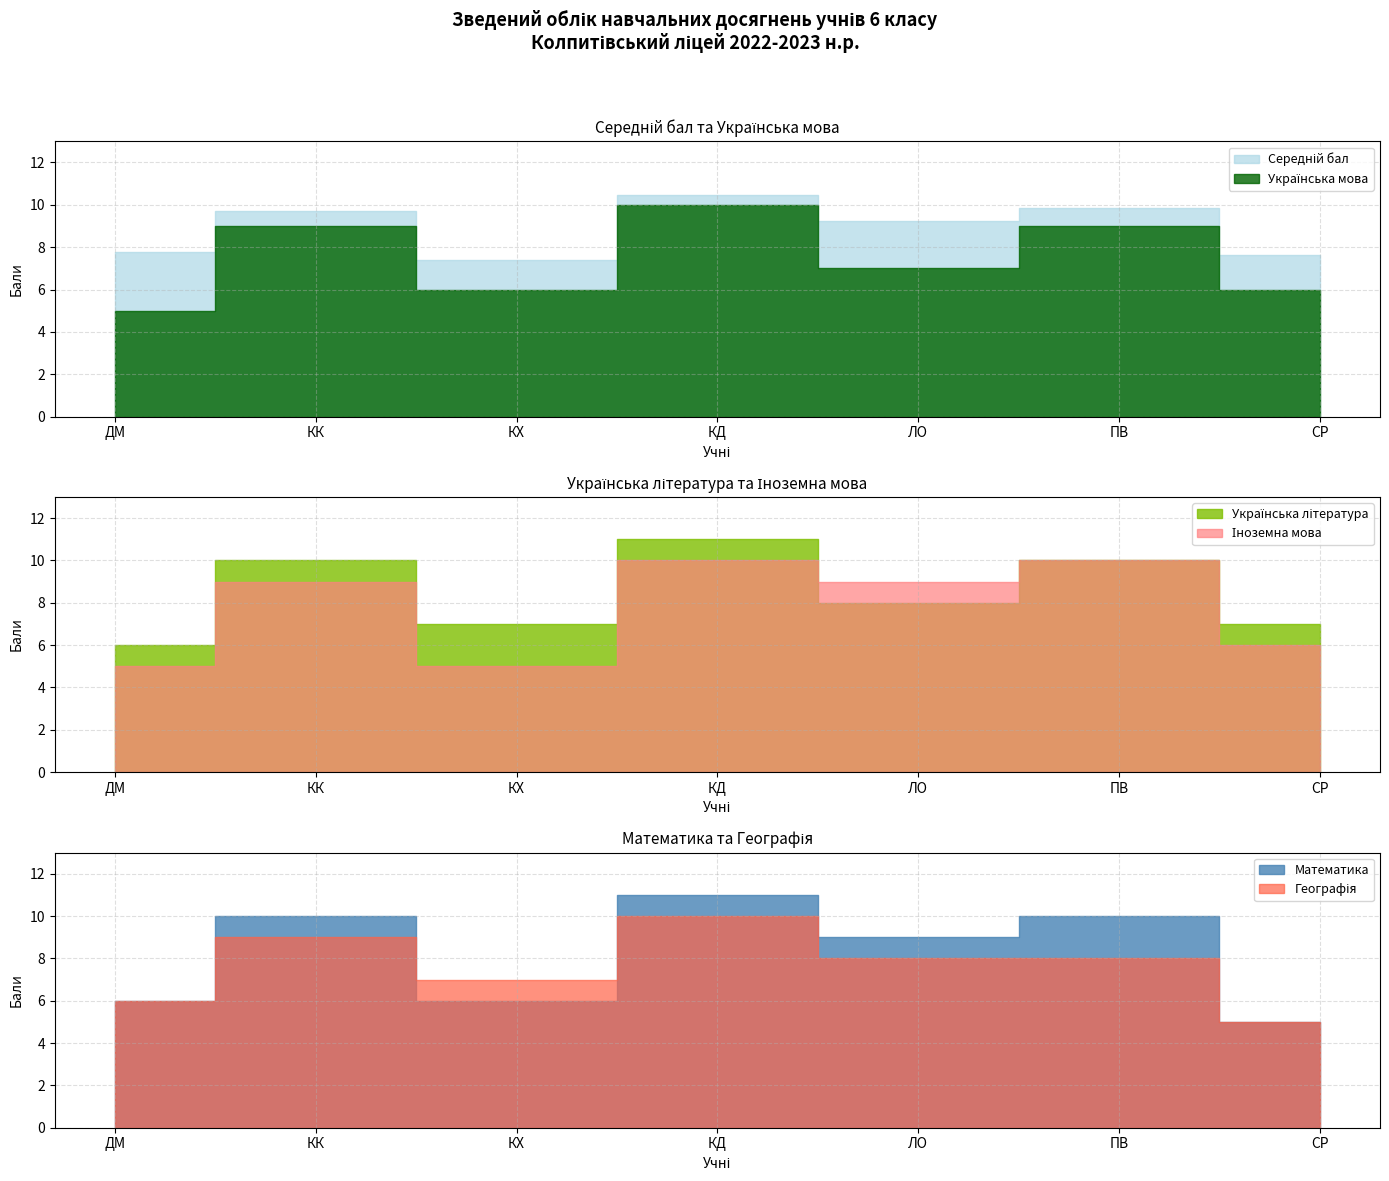

Reading right to left, extract all data points from this chart.

Середній бал: 7.6	9.8	9.2	10.5	7.4	9.7	7.8
Українська мова: 6.0	9.0	7.0	10.0	6.0	9.0	5.0
Українська література: 7.0	10.0	8.0	11.0	7.0	10.0	6.0
Іноземна мова: 6.0	10.0	9.0	10.0	5.0	9.0	5.0
Математика: 5.0	10.0	9.0	11.0	6.0	10.0	6.0
Географія: 5.0	8.0	8.0	10.0	7.0	9.0	6.0